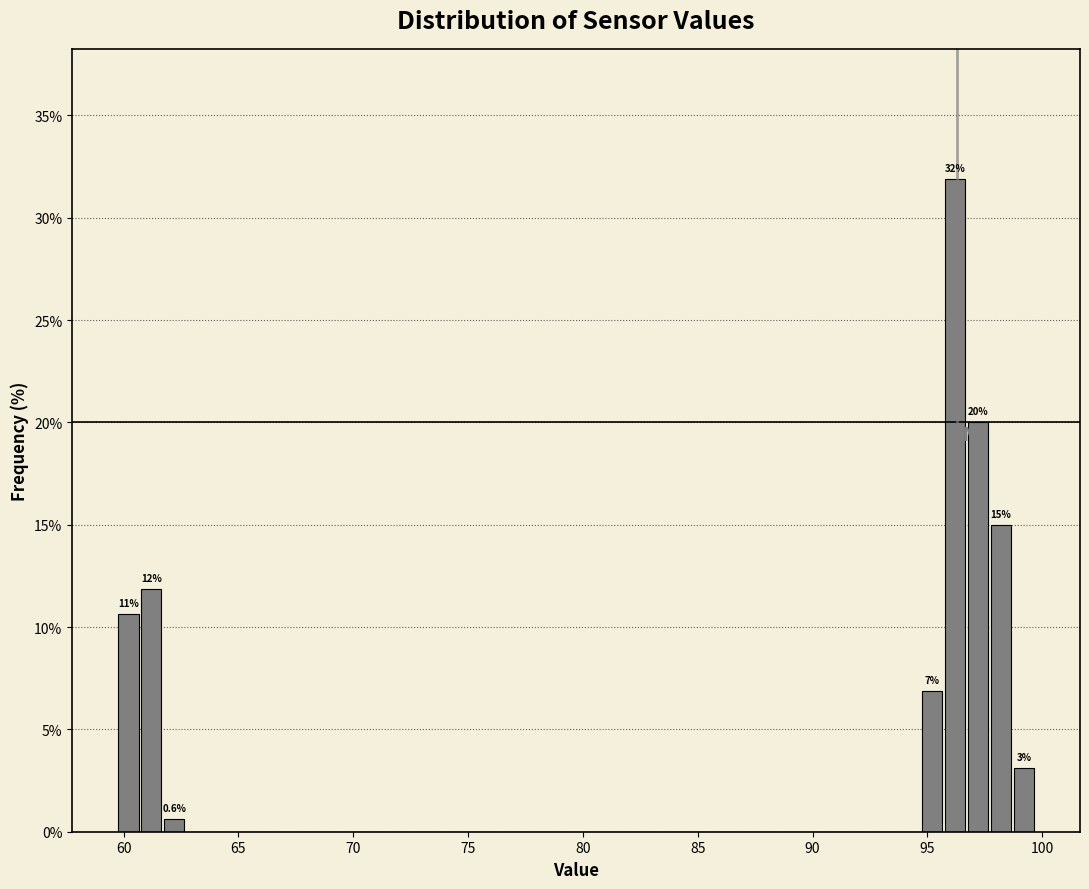

Around what value on the x-axis is the tallest bar? Give the approximate position of its centre, as read against the axis.

96.0